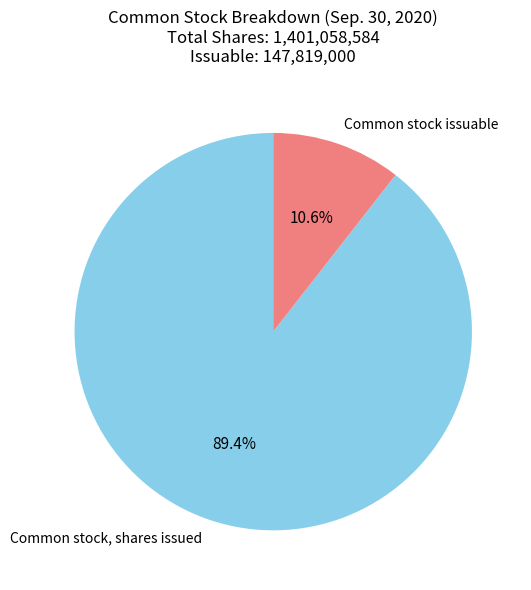

To the nearest percent, what is the combined percentage of Common stock, shares issued and Common stock issuable?

100%